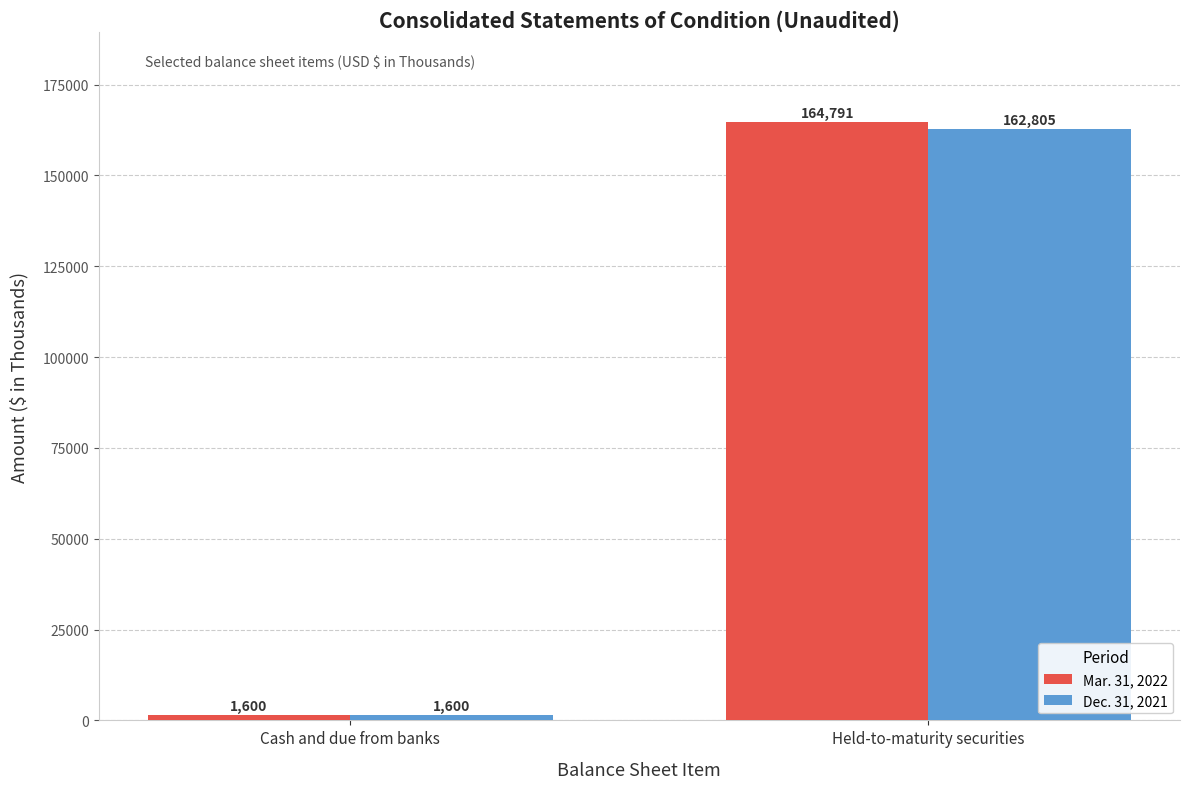

What is the label of the 2nd bar from the right?

Cash and due from banks